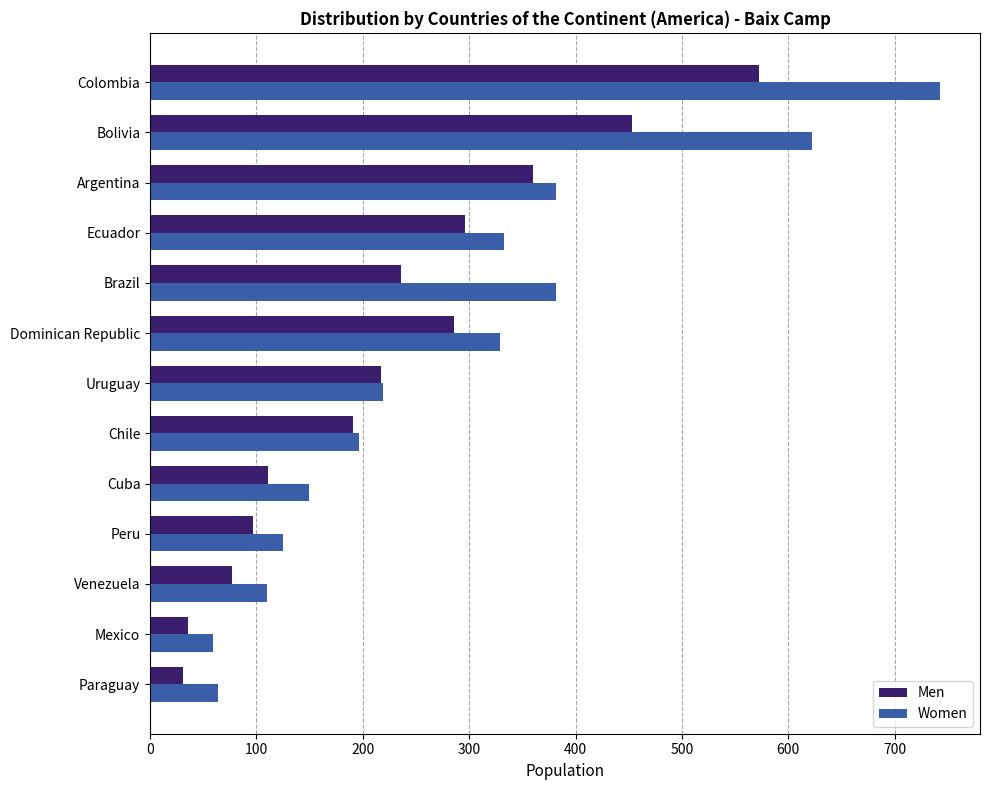

What is the average value of the Men series?

228